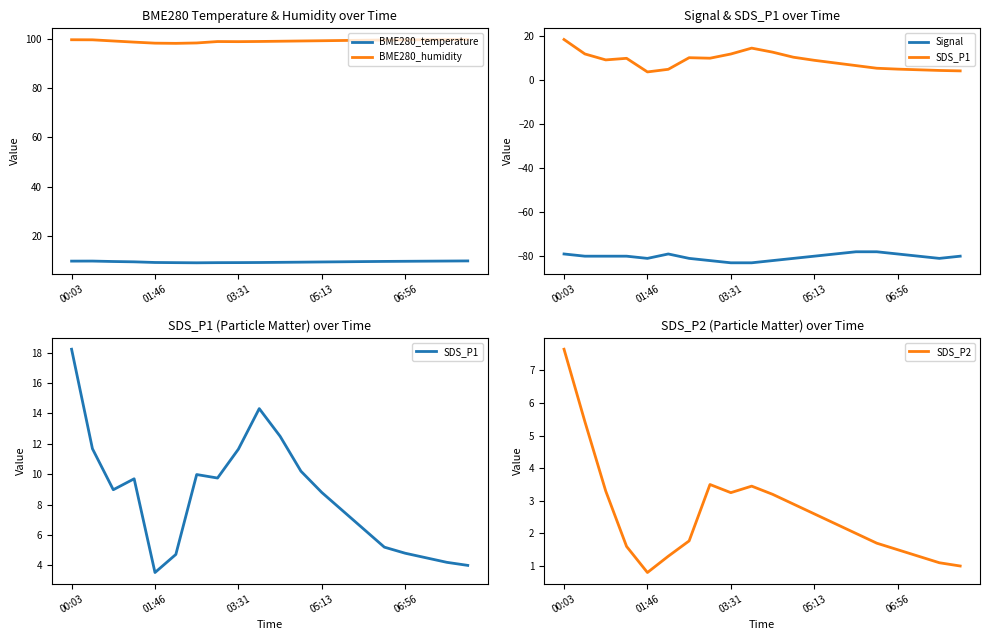

What is the minimum value shown in the chart?

-83.0